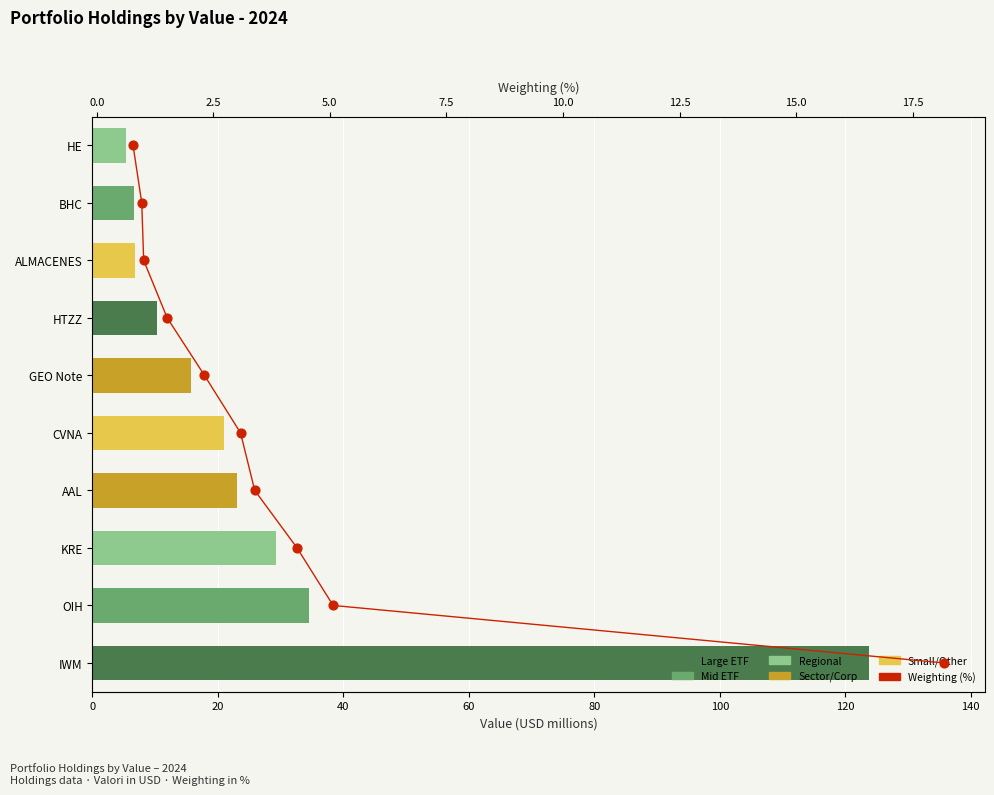

Is the value of Value (USD millions) at 60 greater than the value of Weighting (%) at 80?

Yes